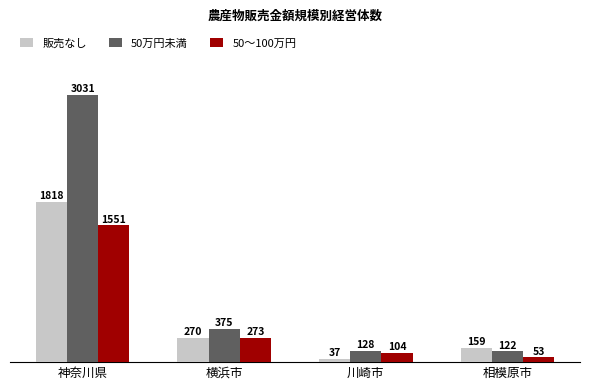

What is the approximate value of 50万円未満 at 川崎市, to the nearest 100?

100